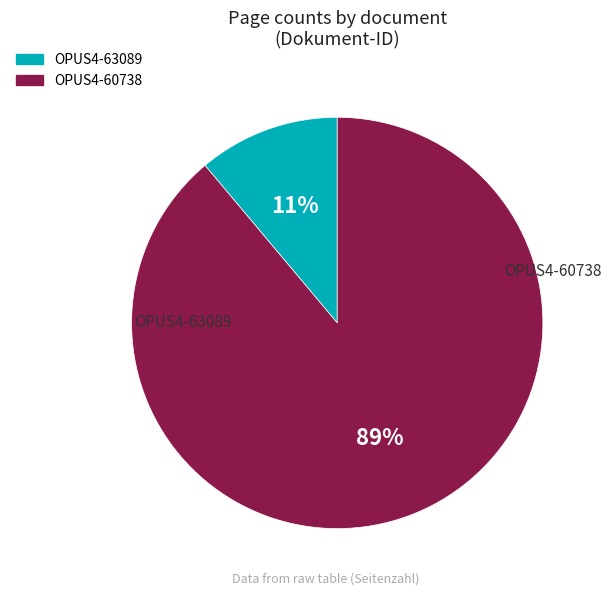

The OPUS4-60738 slice represents 89% of the pie. True or false?

True